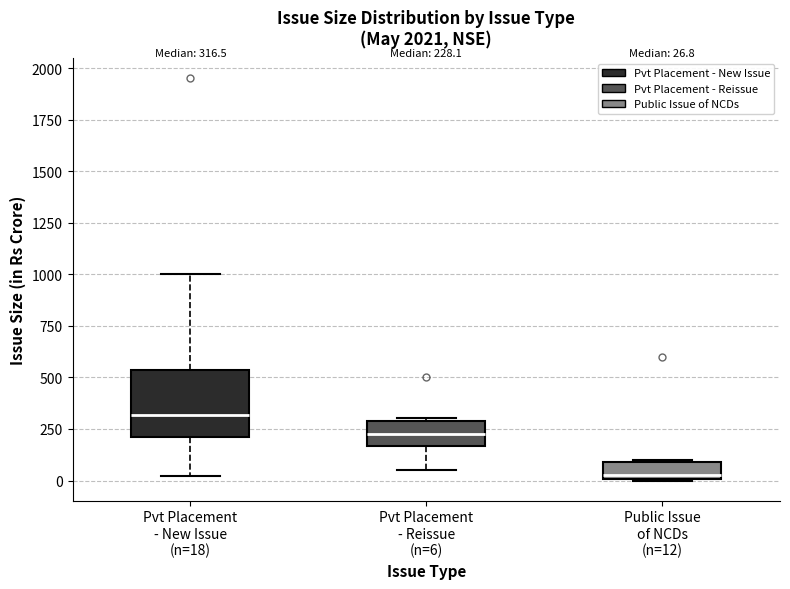

Comparing the boxes themselves (not the whiskers), which one is the tallest?

Pvt Placement - New Issue (n=18)